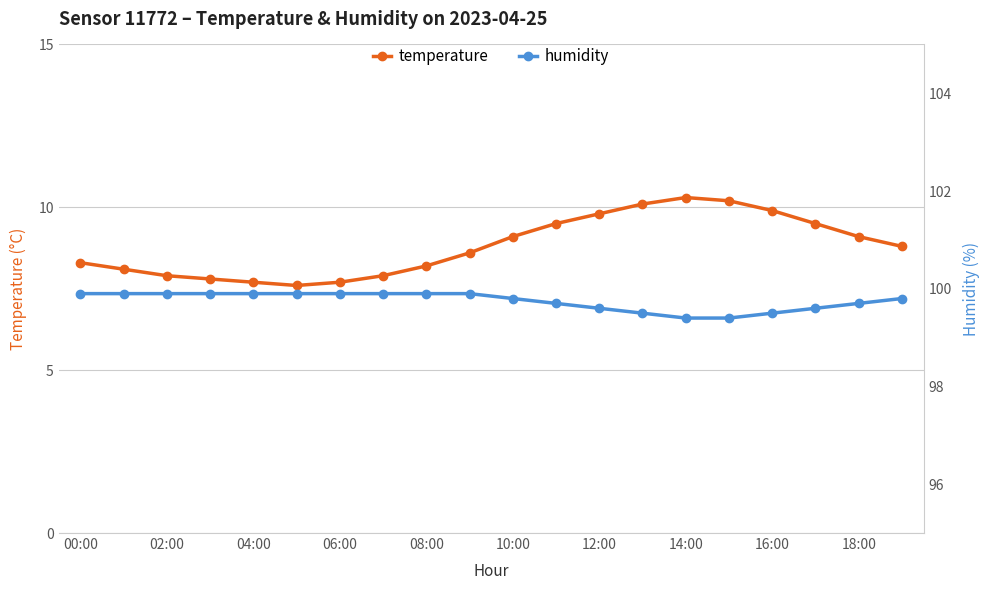

Is it true that temperature equals 11.5 at 02:00?

False